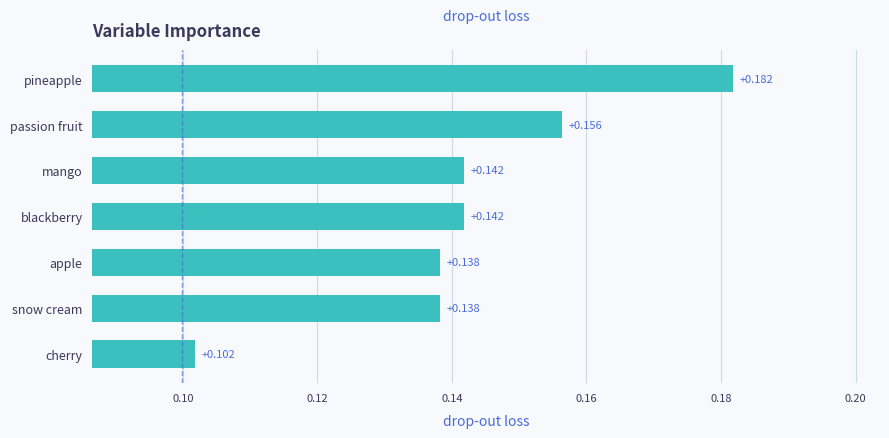

Which category has the lowest value across all series?

cherry